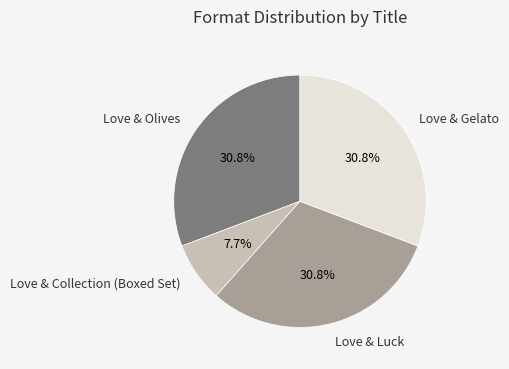

How many segments does this pie chart have?

4